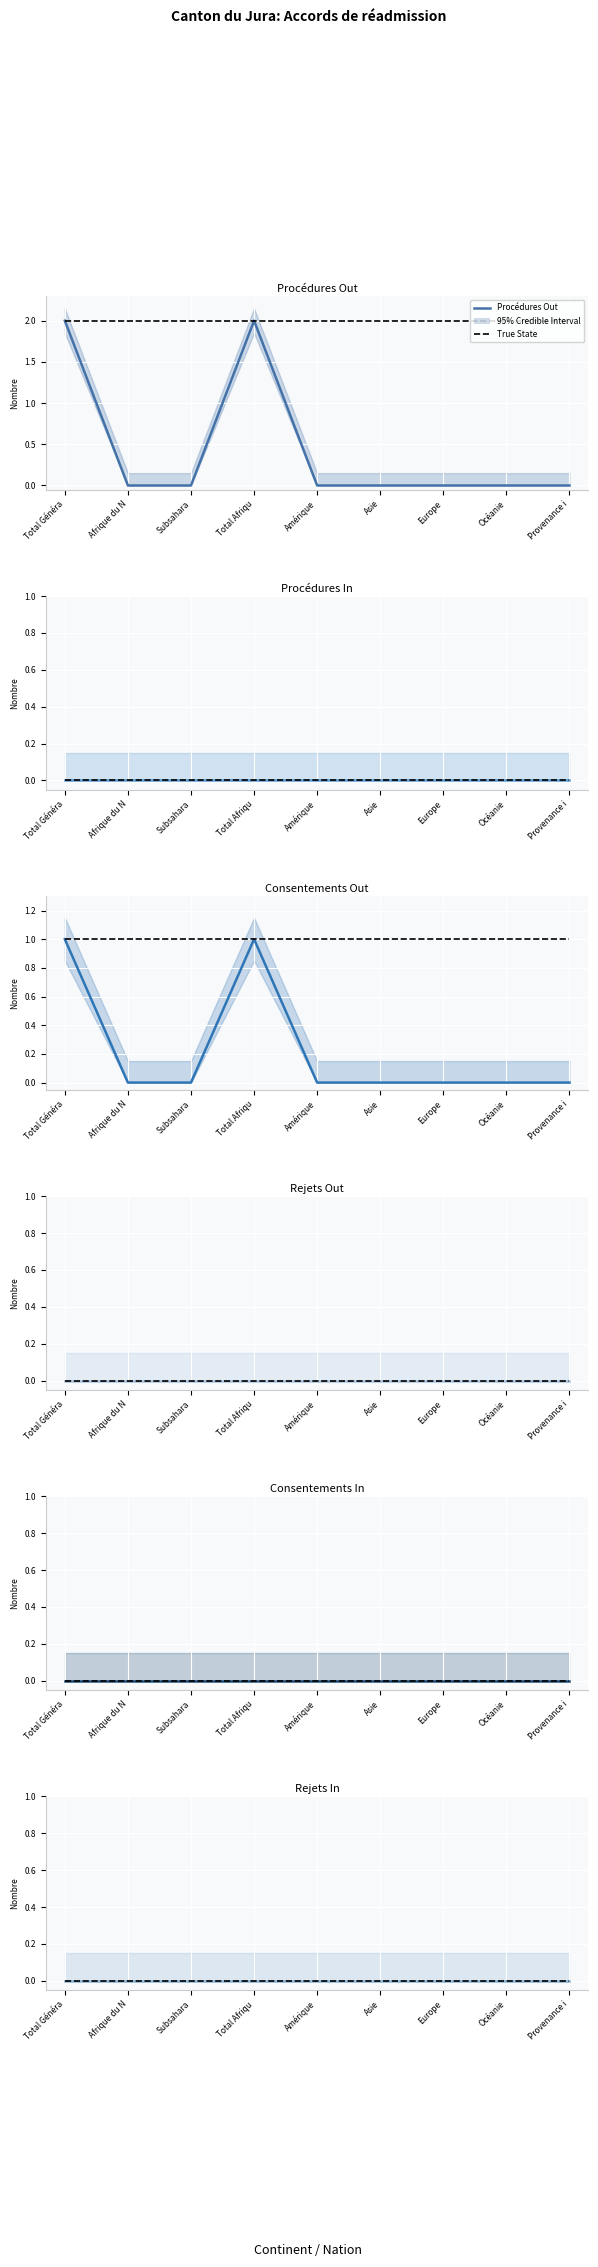

How many series are shown in this chart?

6